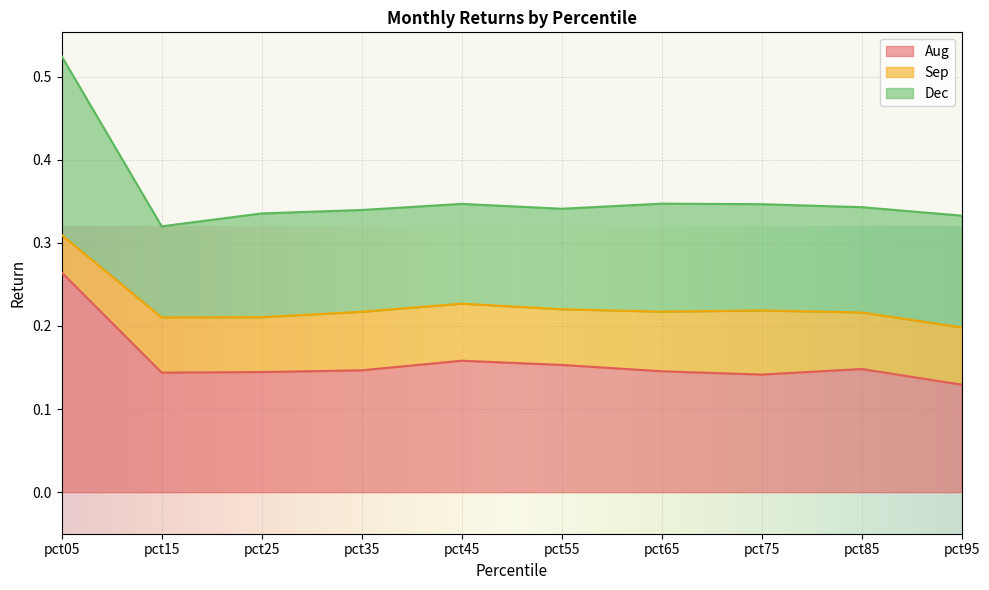

True or false: Aug and Dec cross at least once.

False